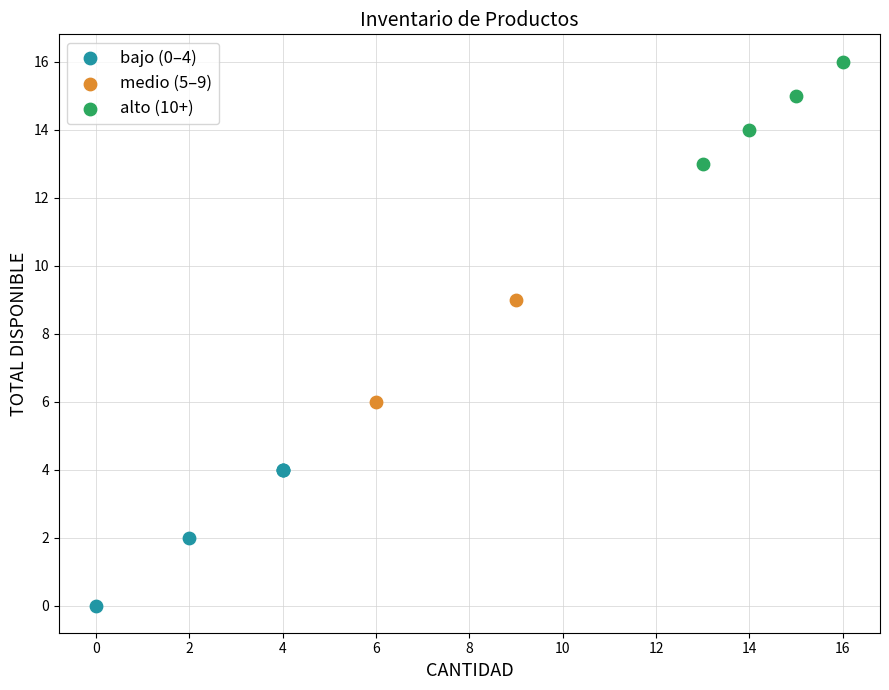

Which series reaches the maximum Y coordinate?

alto (10+)